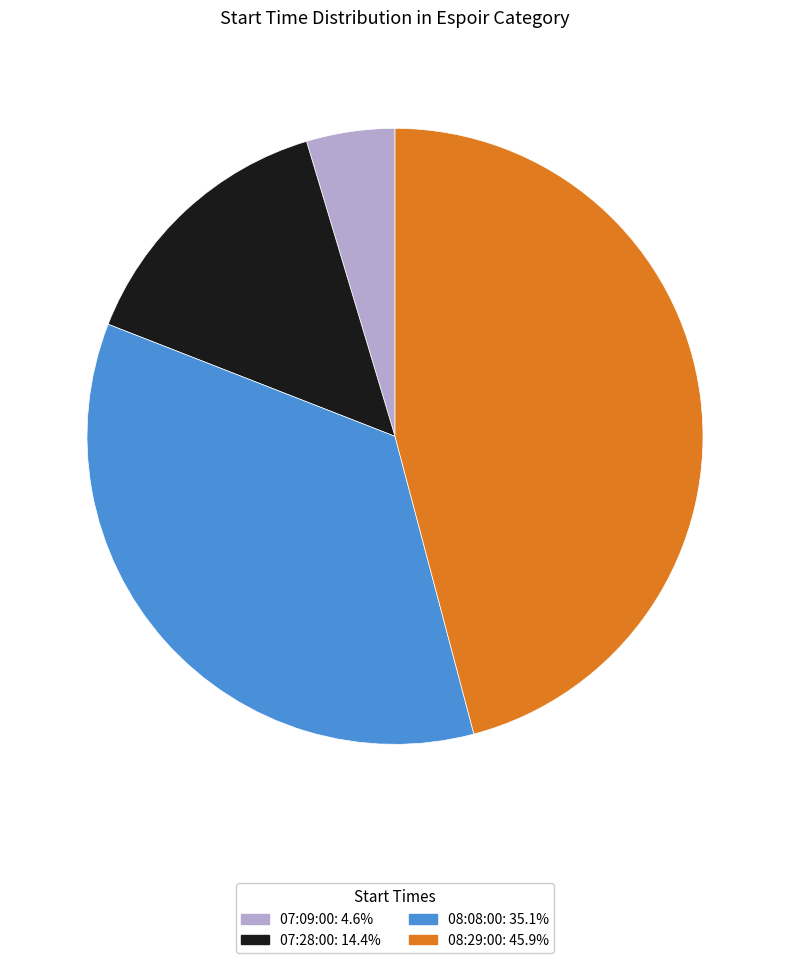

Does 08:29:00: 45.9% account for over 50% of the chart?

No